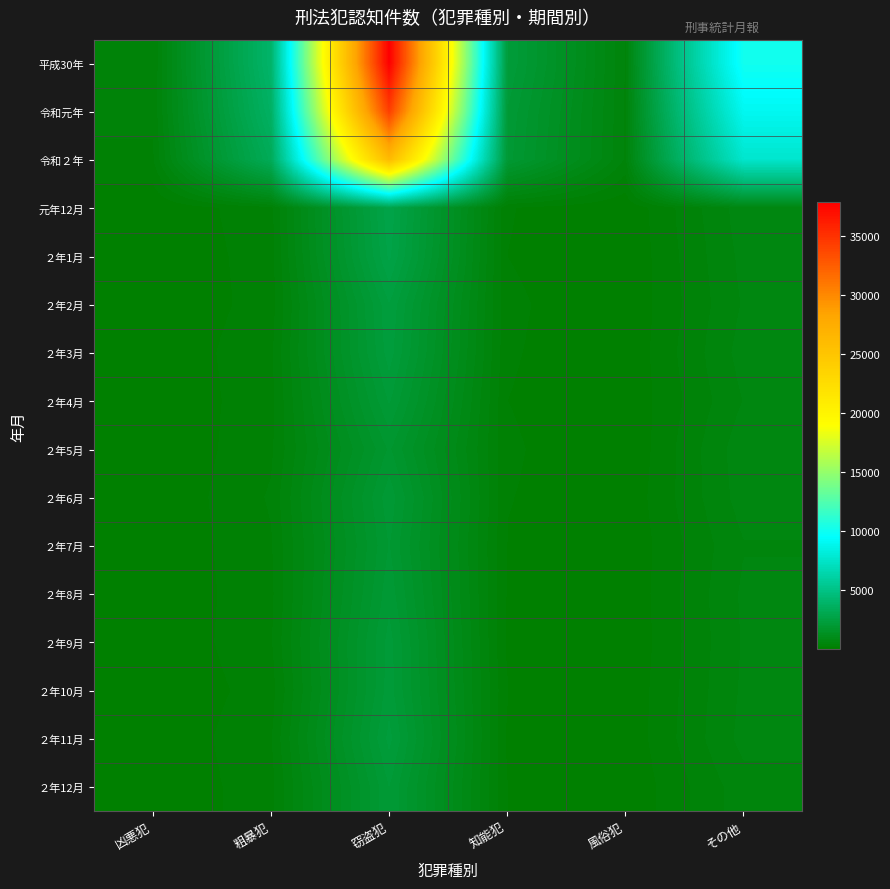

How many series are shown in this chart?

16